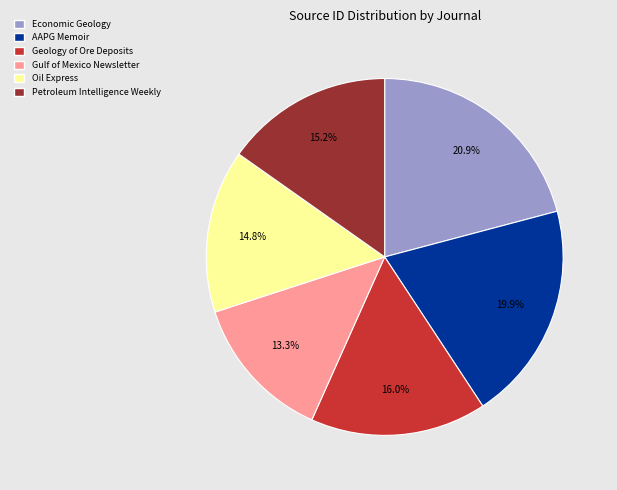

To the nearest percent, what portion does Gulf of Mexico Newsletter represent?

13%